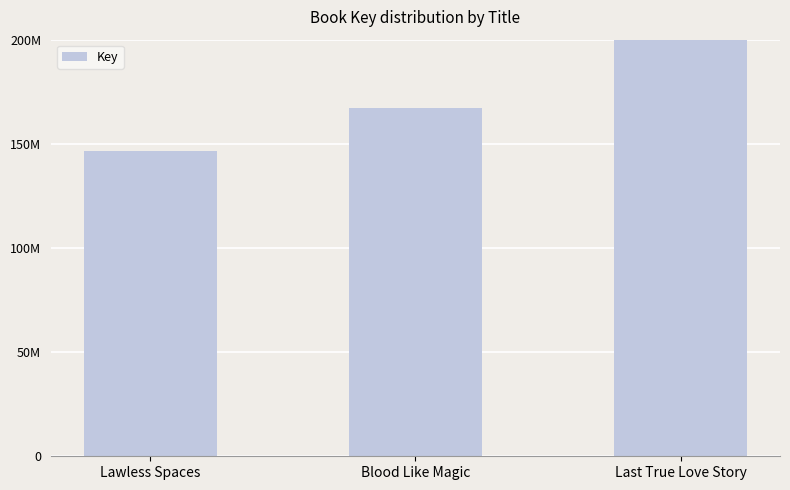

Is it true that the value at Blood Like Magic is 167319671?

True